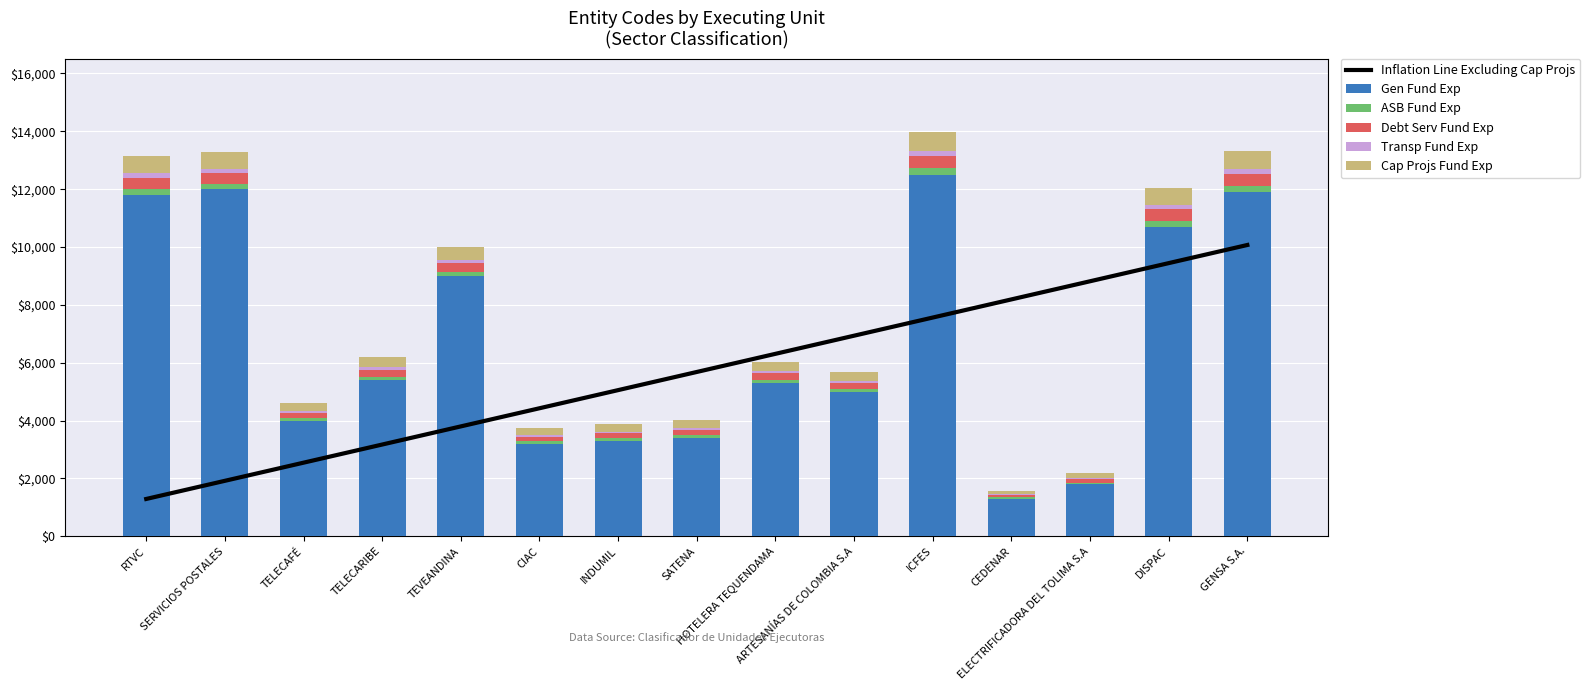

The Inflation Line Excluding Cap Projs series shows 7560.1 at ICFES. True or false?

True